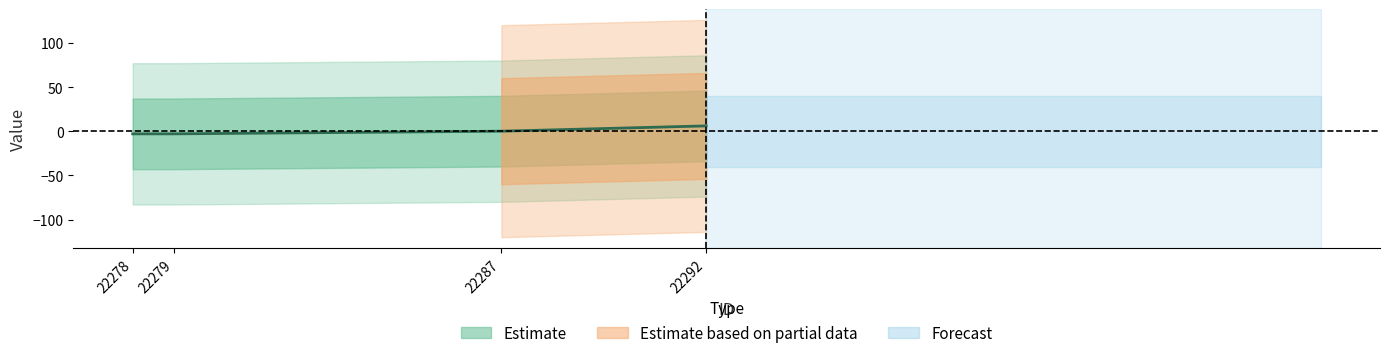

Which category has the lowest value across all series?

22278